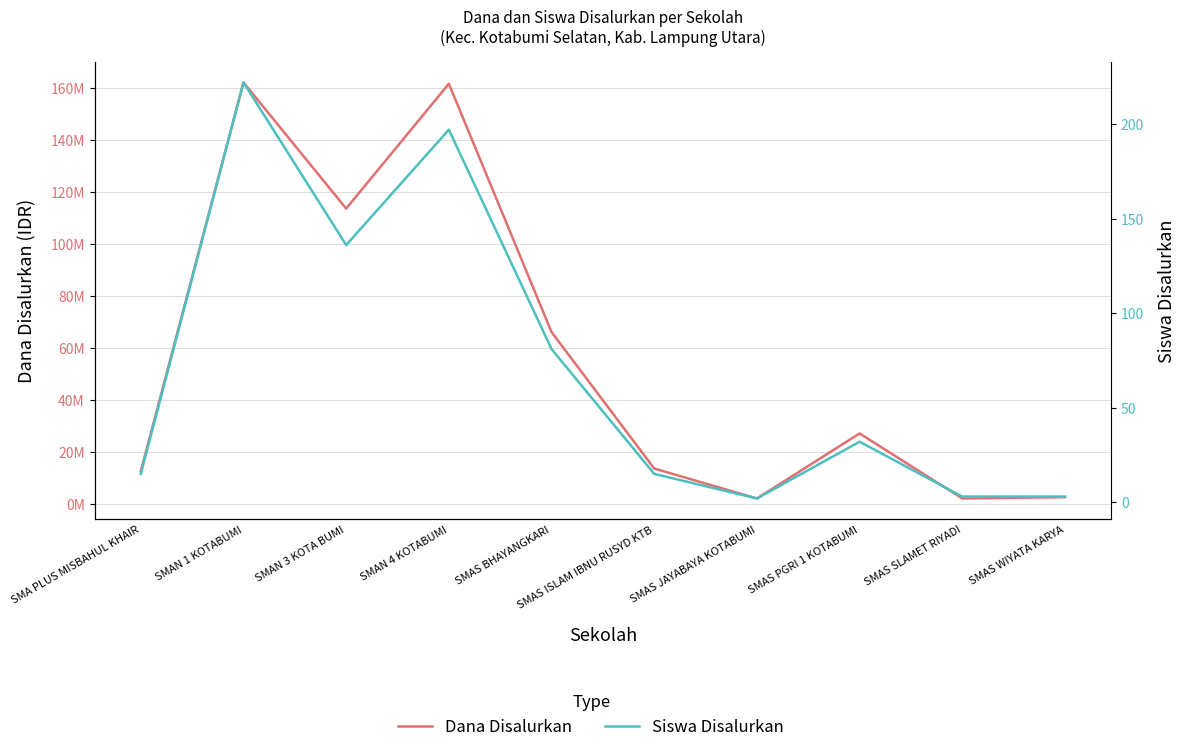

How many lines are shown in the chart?

2